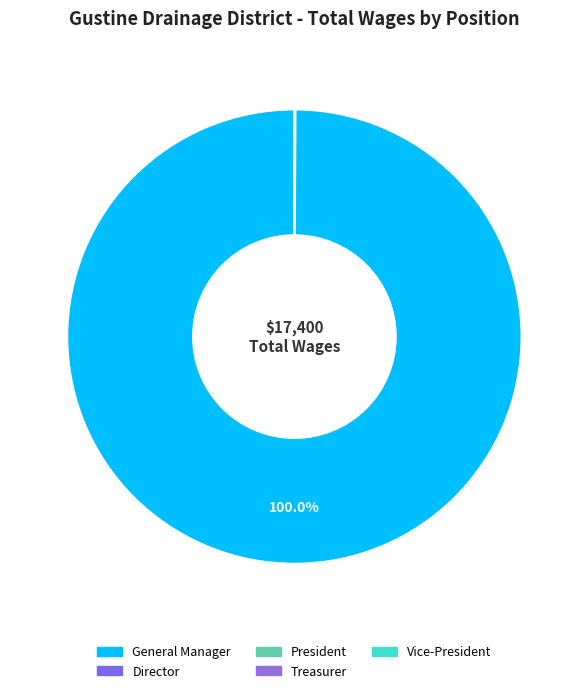

Count the number of slices in the pie.

6